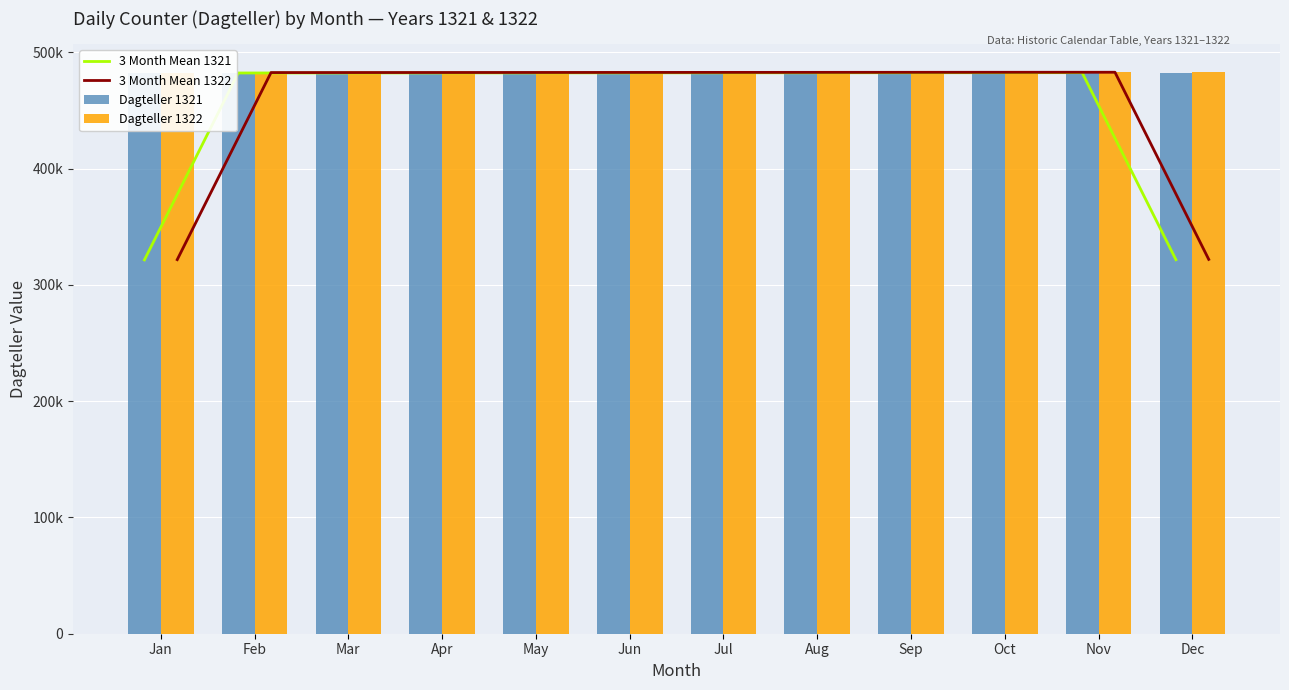

What is the minimum value for 3 Month Mean 1321?

321431.0